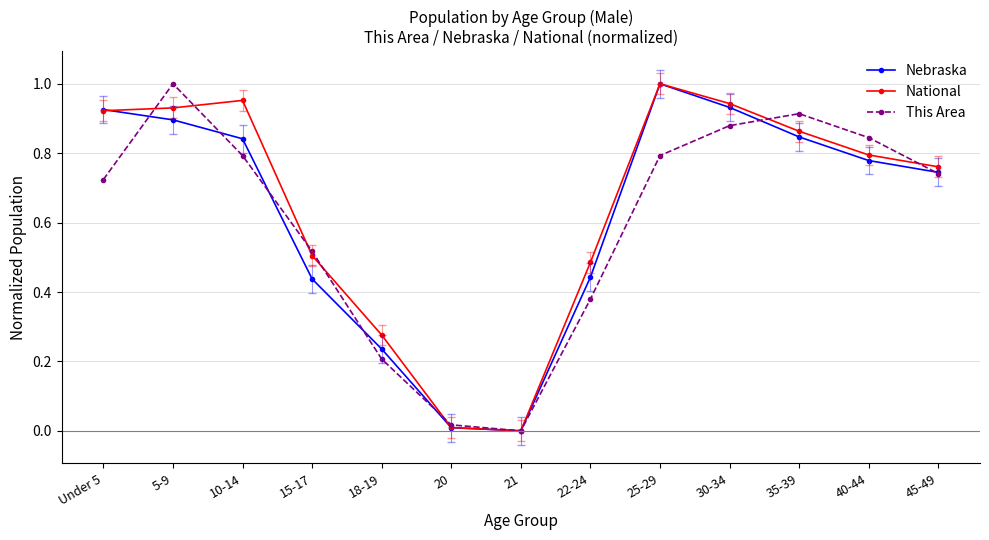

At which category is the sum across all series the highest?

5-9